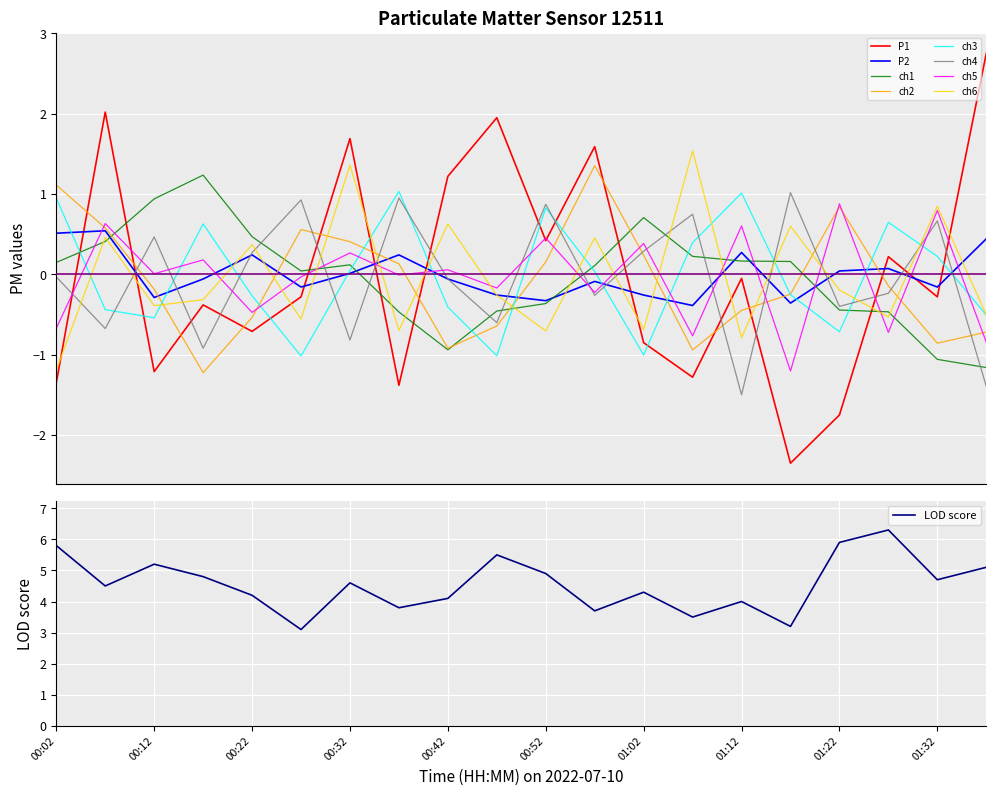

What is the smallest value displayed?

-2.3